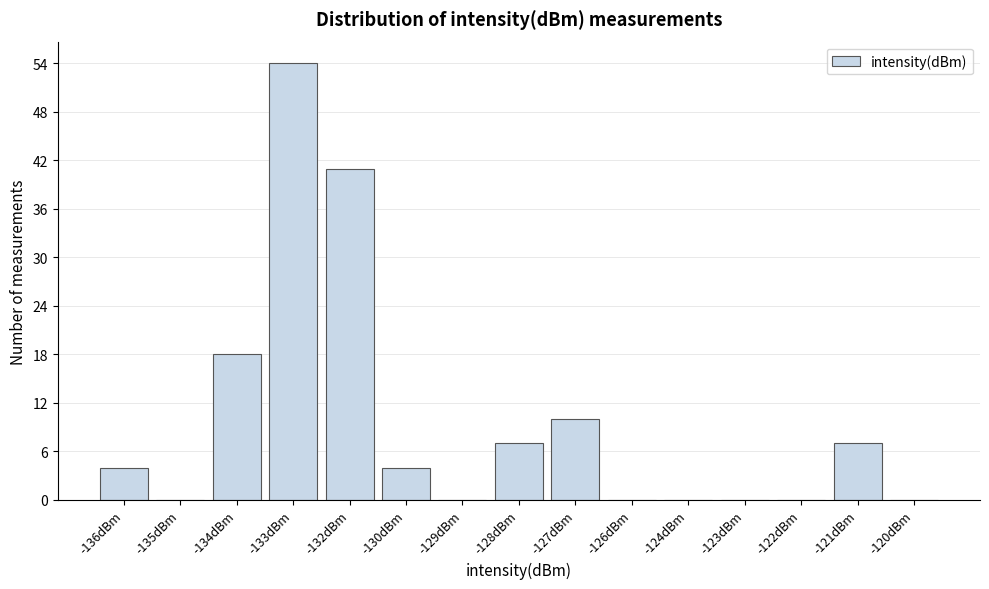

Reading right to left, what are all the values shown in this chart?

-120dBm=0	-121dBm=7	-122dBm=0	-123dBm=0	-124dBm=0	-126dBm=0	-127dBm=10	-128dBm=7	-129dBm=0	-130dBm=4	-132dBm=41	-133dBm=54	-134dBm=18	-135dBm=0	-136dBm=4